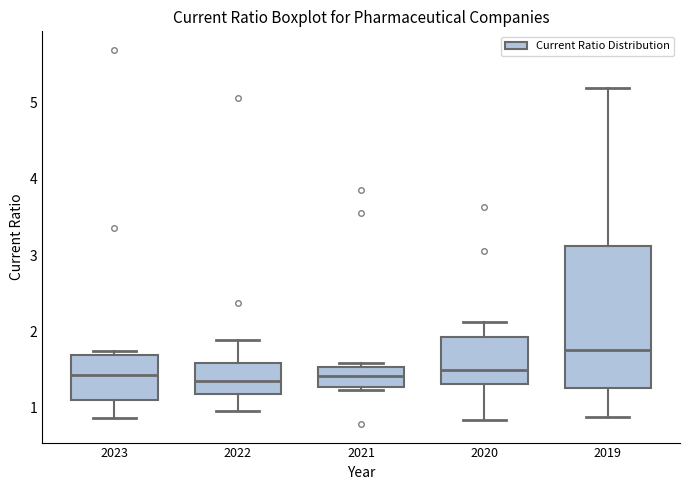

Reading left to right, read every box against the y-axis: the position of its median line, the range the box covers, and the ends of its whiskers. The values are not printed on the chart, so give them approximately, as read against the axis.

2023: median 1.4, box 1.1 to 1.7, whiskers 0.9 to 1.8
2022: median 1.4, box 1.2 to 1.6, whiskers 1.0 to 1.9
2021: median 1.4, box 1.3 to 1.5, whiskers 1.2 to 1.6
2020: median 1.5, box 1.3 to 1.9, whiskers 0.8 to 2.1
2019: median 1.8, box 1.3 to 3.1, whiskers 0.9 to 5.2